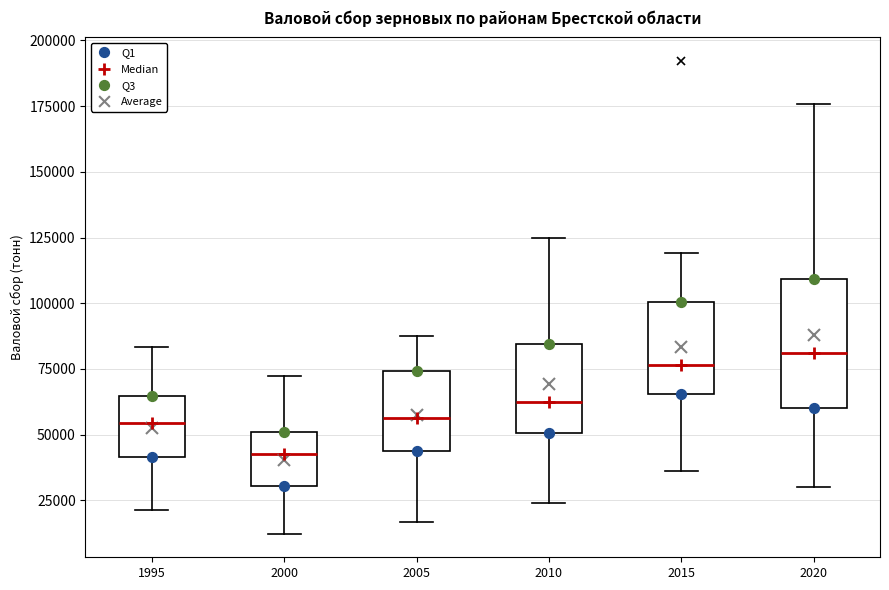

Reading left to right, transcribe this box plot: for each box, give where its median line is, the range the box spans, and where its two whiskers end, as read against the y-axis. The values are not printed on the chart, so give them approximately, as read against the axis.

1995: median 55000, box 40000 to 65000, whiskers 20000 to 85000
2000: median 45000, box 30000 to 50000, whiskers 10000 to 70000
2005: median 55000, box 45000 to 75000, whiskers 15000 to 90000
2010: median 60000, box 50000 to 85000, whiskers 25000 to 125000
2015: median 75000, box 65000 to 100000, whiskers 35000 to 120000
2020: median 80000, box 60000 to 110000, whiskers 30000 to 175000